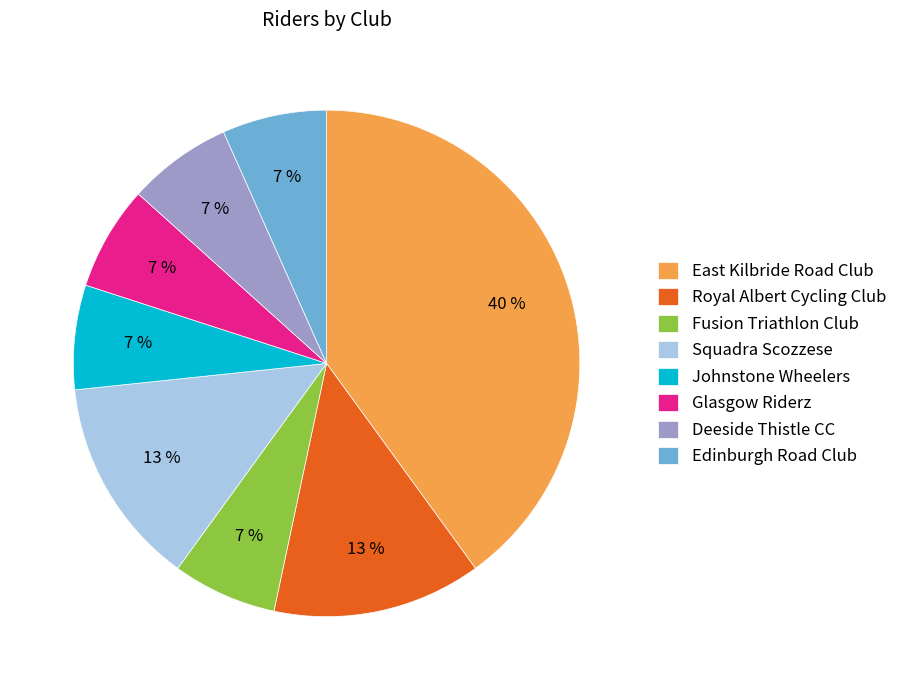

Approximately how many times larger is the value at Glasgow Riderz compared to Johnstone Wheelers?

1.0